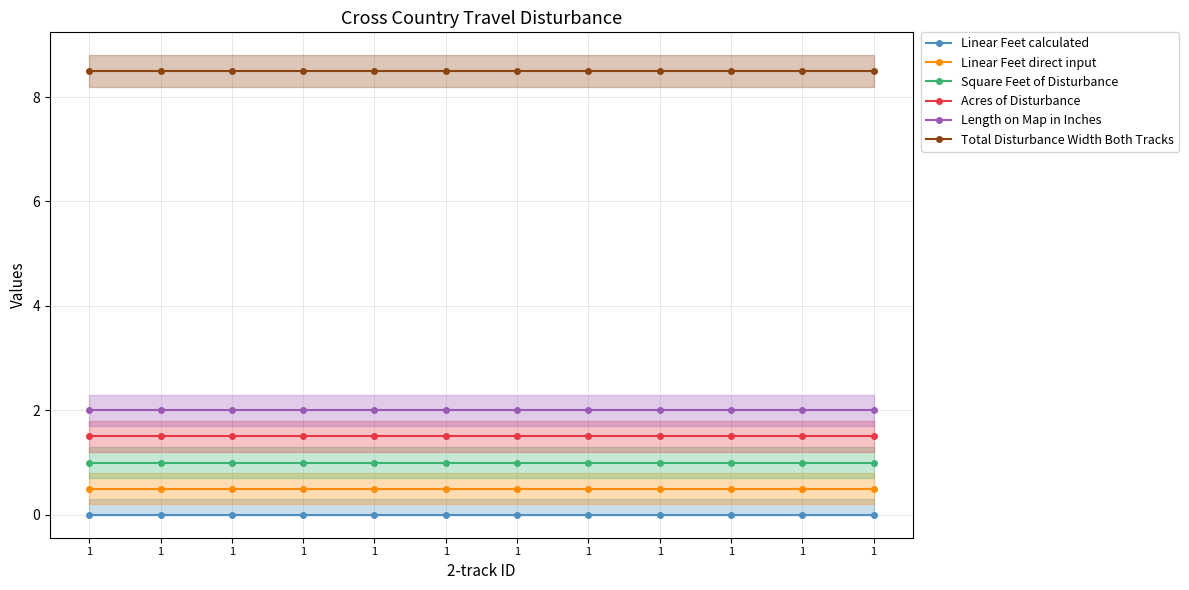

Reading left to right, what are all the values shown in this chart?

Linear Feet calculated: 1=0.0	1=0.0	1=0.0	1=0.0	1=0.0	1=0.0	1=0.0	1=0.0	1=0.0	1=0.0	1=0.0	1=0.0
Linear Feet direct input: 1=0.5	1=0.5	1=0.5	1=0.5	1=0.5	1=0.5	1=0.5	1=0.5	1=0.5	1=0.5	1=0.5	1=0.5
Square Feet of Disturbance: 1=1.0	1=1.0	1=1.0	1=1.0	1=1.0	1=1.0	1=1.0	1=1.0	1=1.0	1=1.0	1=1.0	1=1.0
Acres of Disturbance: 1=1.5	1=1.5	1=1.5	1=1.5	1=1.5	1=1.5	1=1.5	1=1.5	1=1.5	1=1.5	1=1.5	1=1.5
Length on Map in Inches: 1=2.0	1=2.0	1=2.0	1=2.0	1=2.0	1=2.0	1=2.0	1=2.0	1=2.0	1=2.0	1=2.0	1=2.0
Total Disturbance Width Both Tracks: 1=8.5	1=8.5	1=8.5	1=8.5	1=8.5	1=8.5	1=8.5	1=8.5	1=8.5	1=8.5	1=8.5	1=8.5